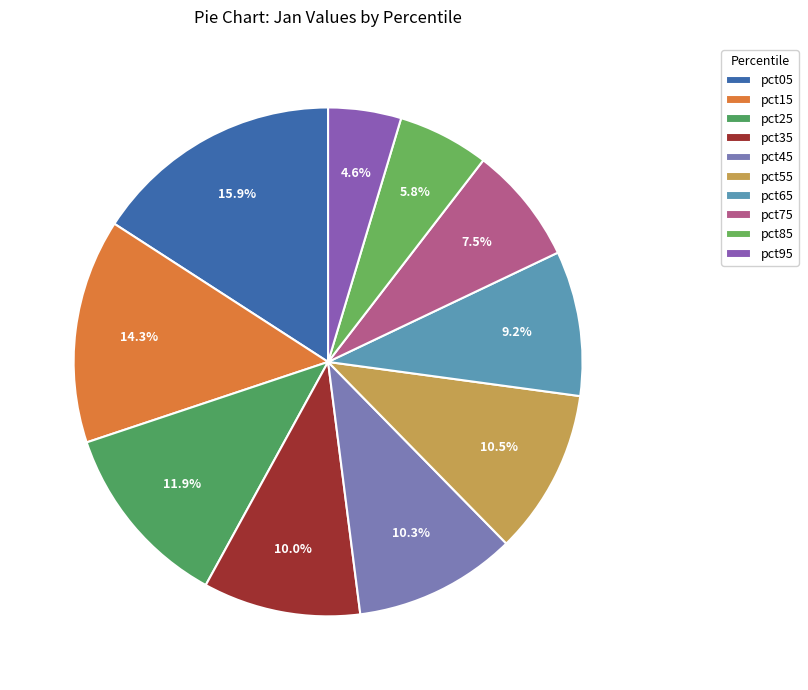

Which slice is the largest?

pct05